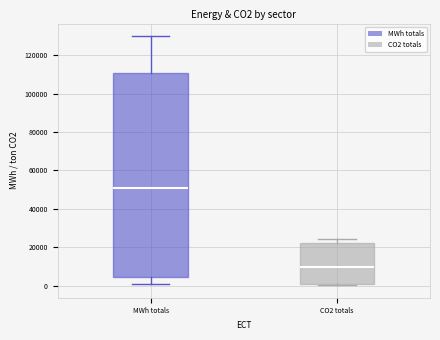

Reading left to right, transcribe this box plot: for each box, give where its median line is, the range the box spans, and where its two whiskers end, as read against the y-axis. The values are not printed on the chart, so give them approximately, as read against the axis.

MWh totals: median 50000, box 4000 to 110000, whiskers 0 to 130000
CO2 totals: median 10000, box 0 to 22000, whiskers 0 (just below the box's lower edge) to 24000